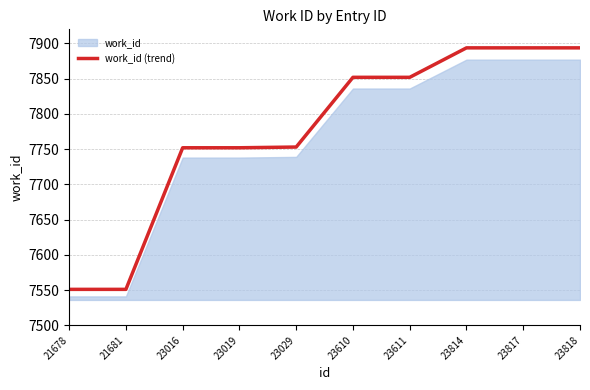

What is the ratio of the value at 23016 to the value at 21678?

1.0